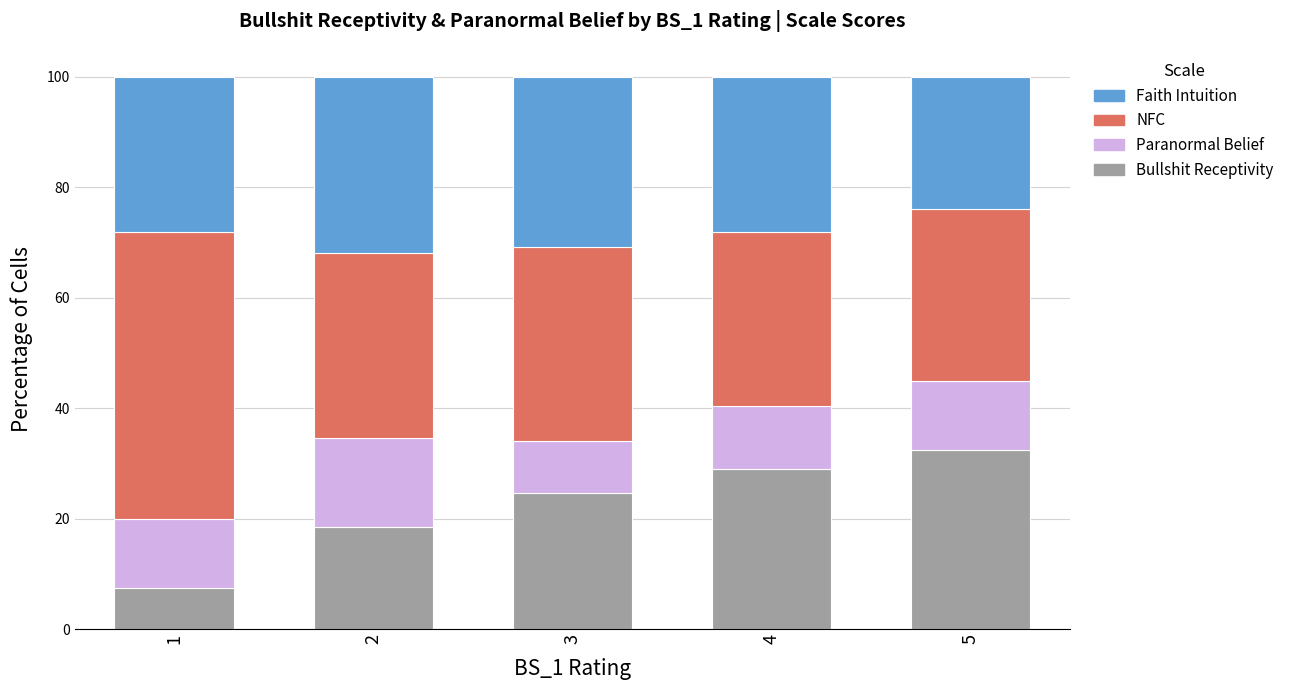

Reading left to right, list the values for the Bullshit Receptivity series.

1=7.4	2=18.5	3=24.6	4=28.9	5=32.5